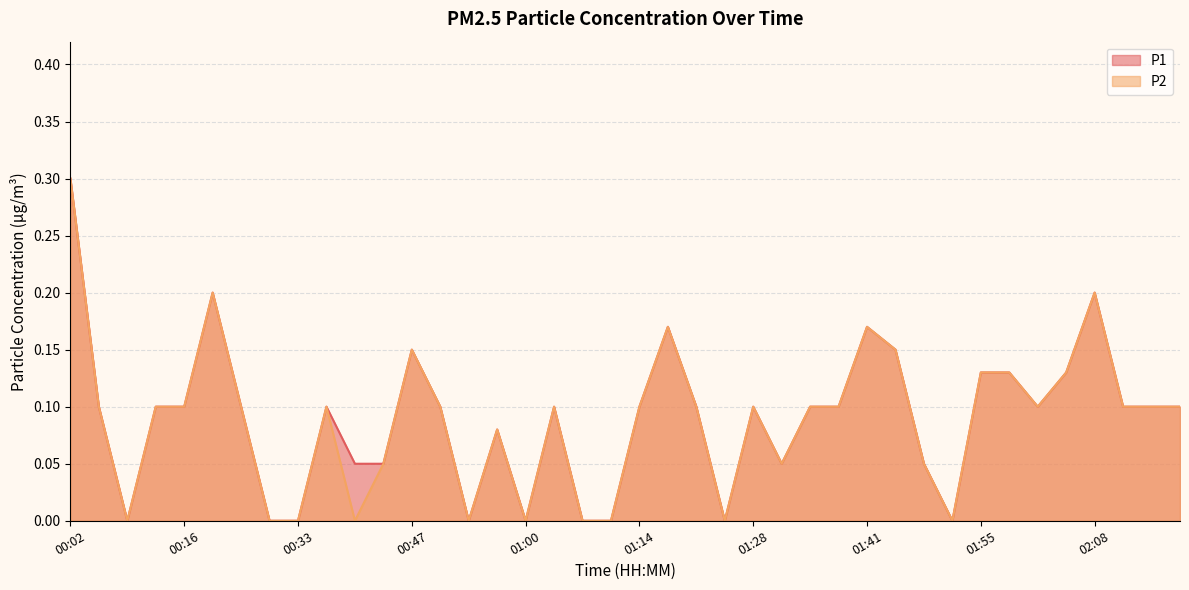

Which series has the largest total across all categories?

P1